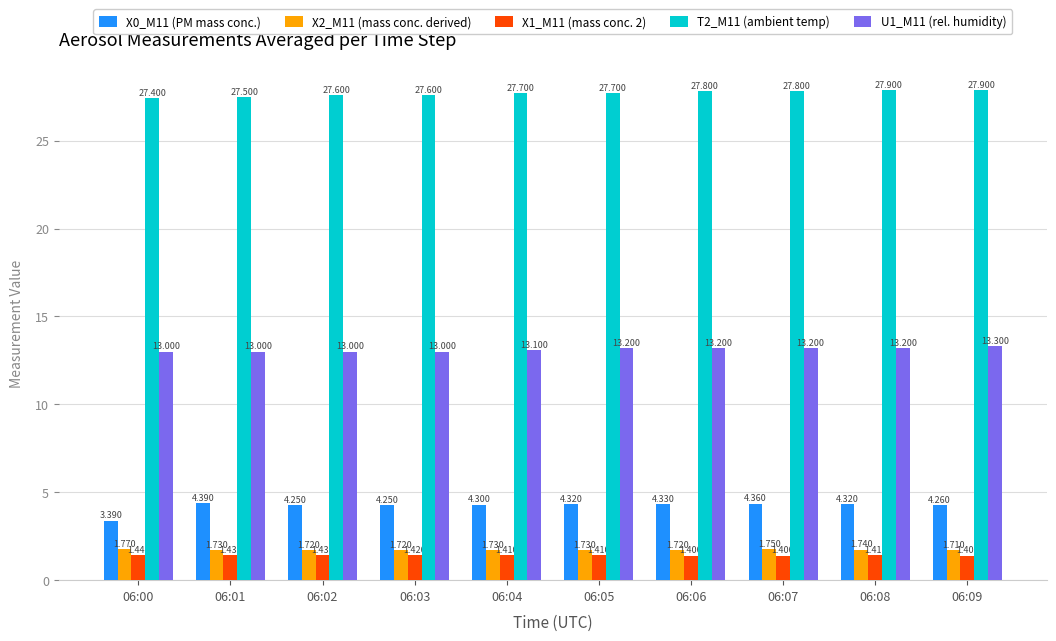

Is the value of X0_M11 (PM mass conc.) at 06:00 greater than the value of X2_M11 (mass conc. derived) at 06:04?

Yes